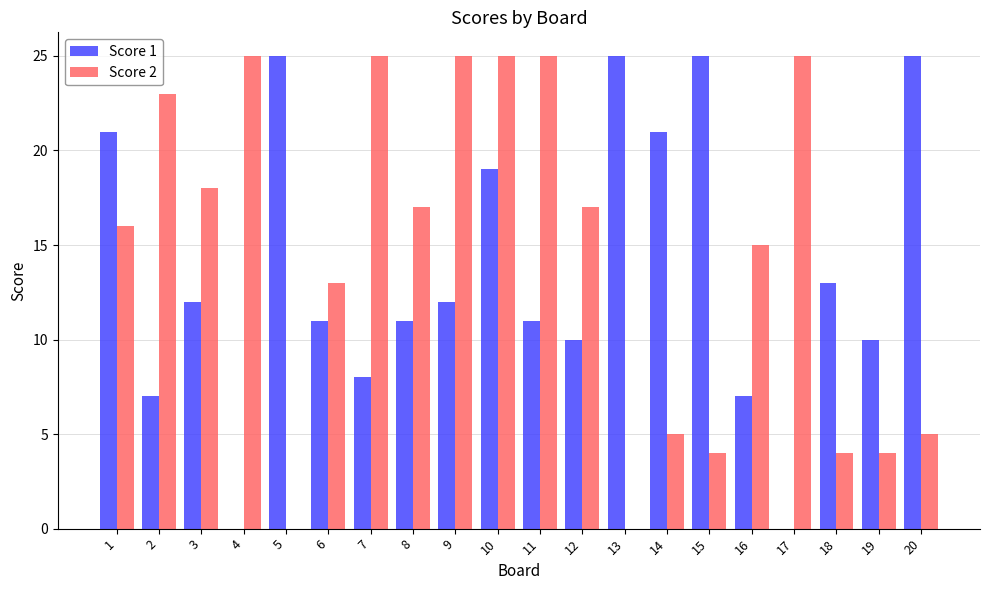

Are the bars horizontal?

No